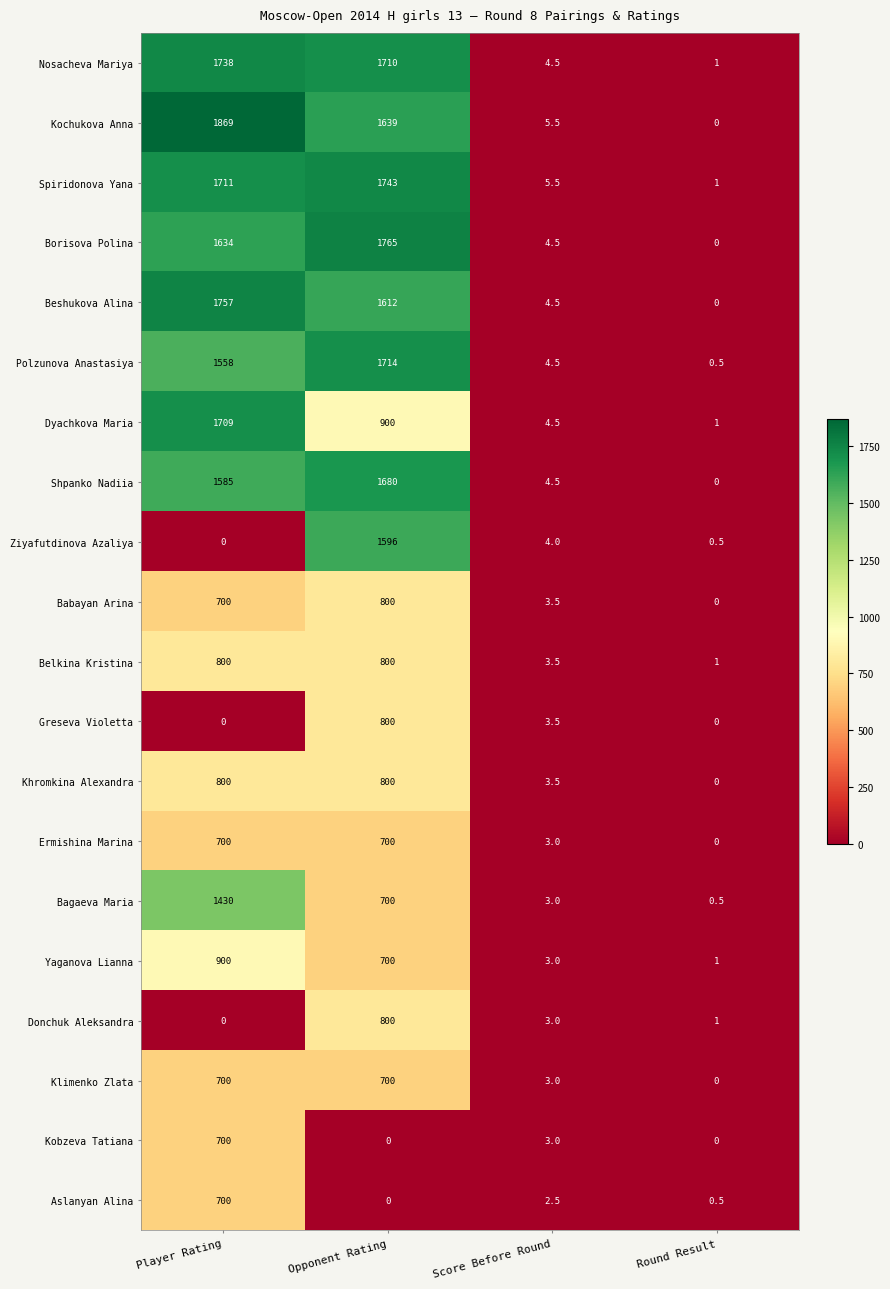

What value does the Babayan Arina series have at Score Before Round?

3.5